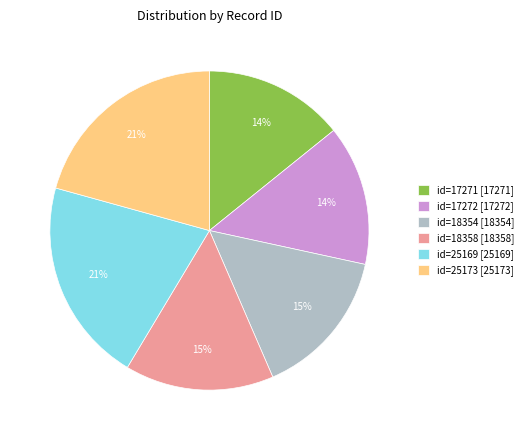

Does id=17271 [17271] account for over 50% of the chart?

No